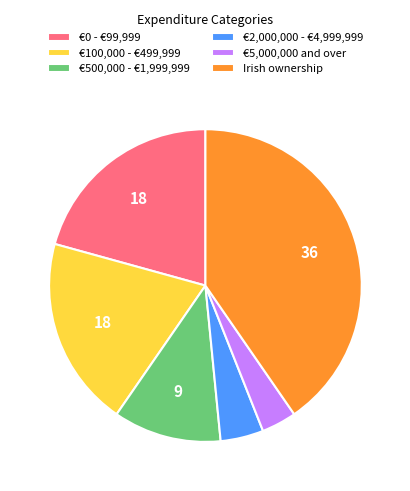

Count the number of slices in the pie.

6